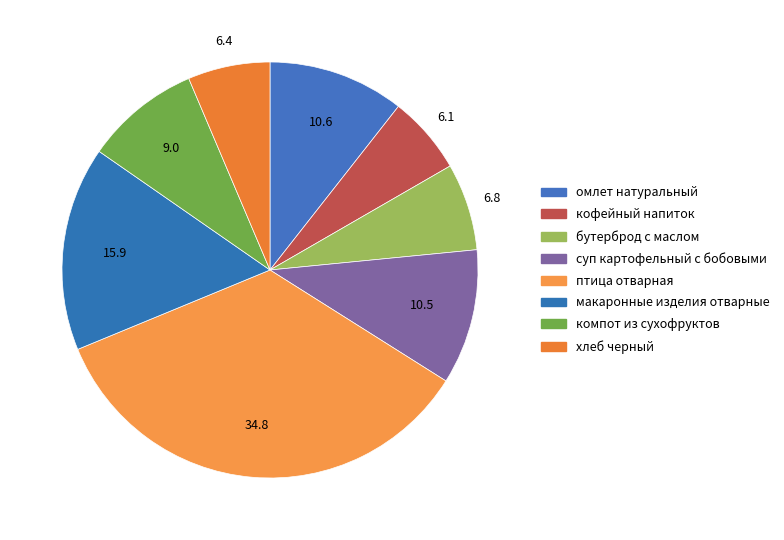

To the nearest percent, what is the average slice percentage?

12%